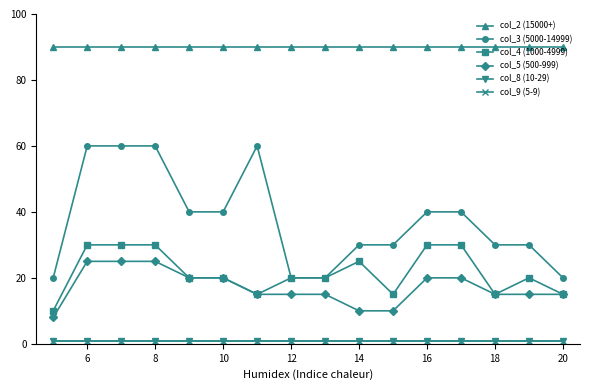

What is the minimum value for col_4 (1000-4999)?

10